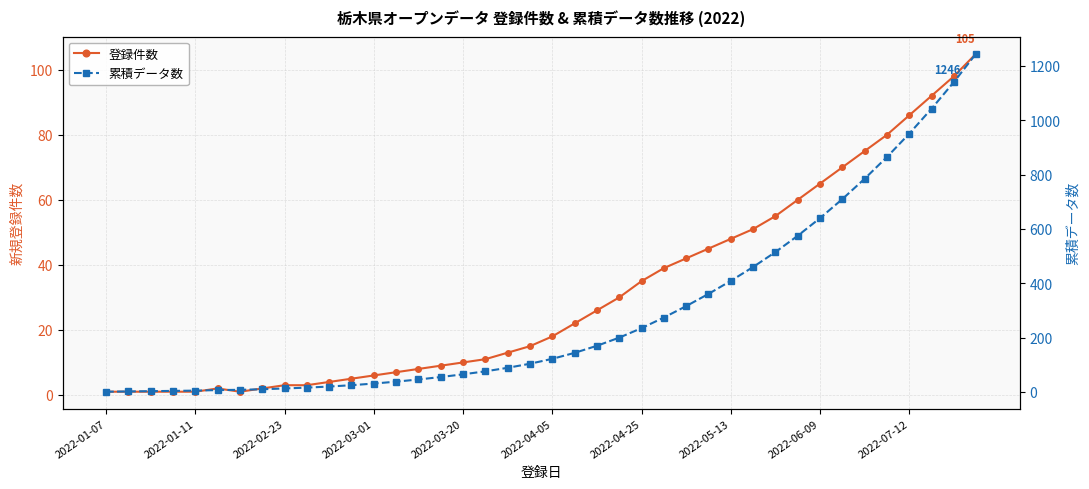

How many values in the 登録件数 series exceed 18?

19